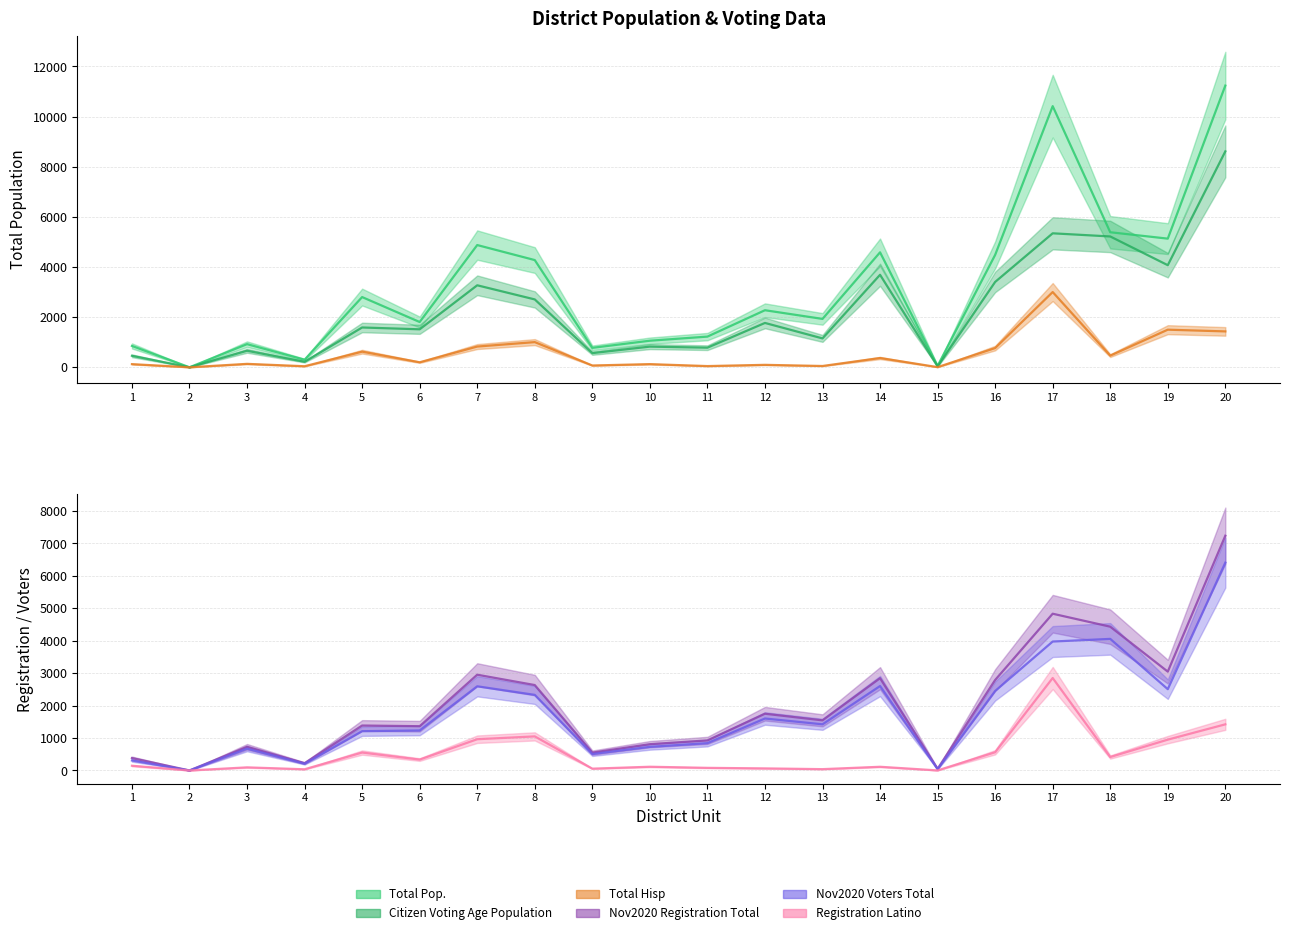

List the series in order of their peak value, lowest first.

Registration Latino, Total Hisp, Nov2020 Voters Total, Nov2020 Registration Total, Citizen Voting Age Population, Total Pop.